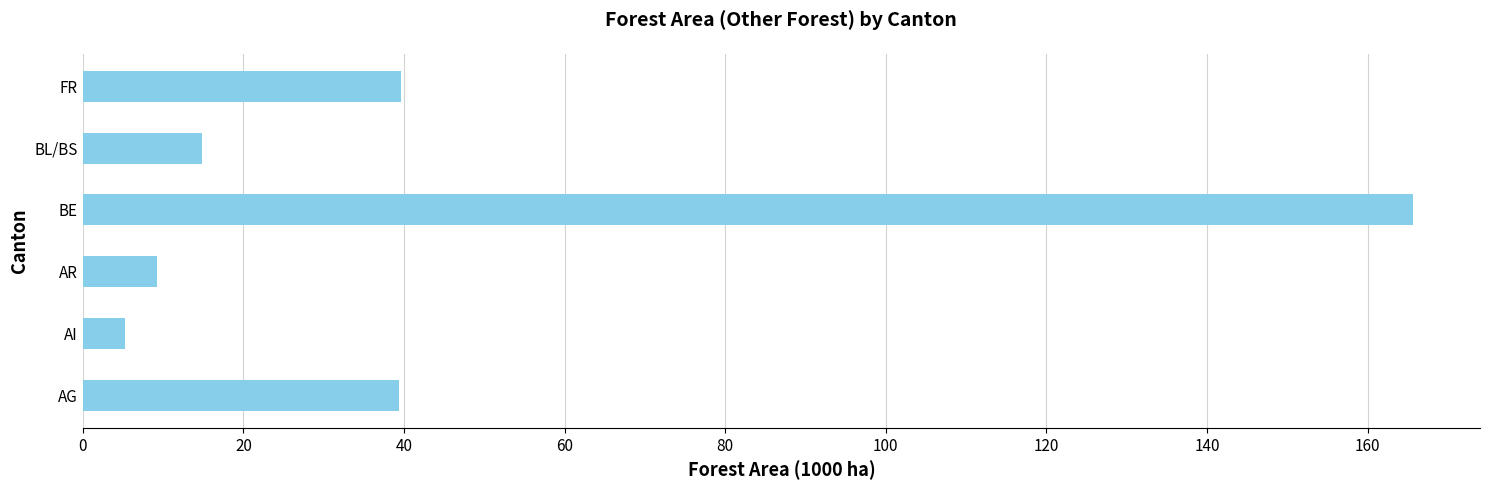

What is the average value?

45.7